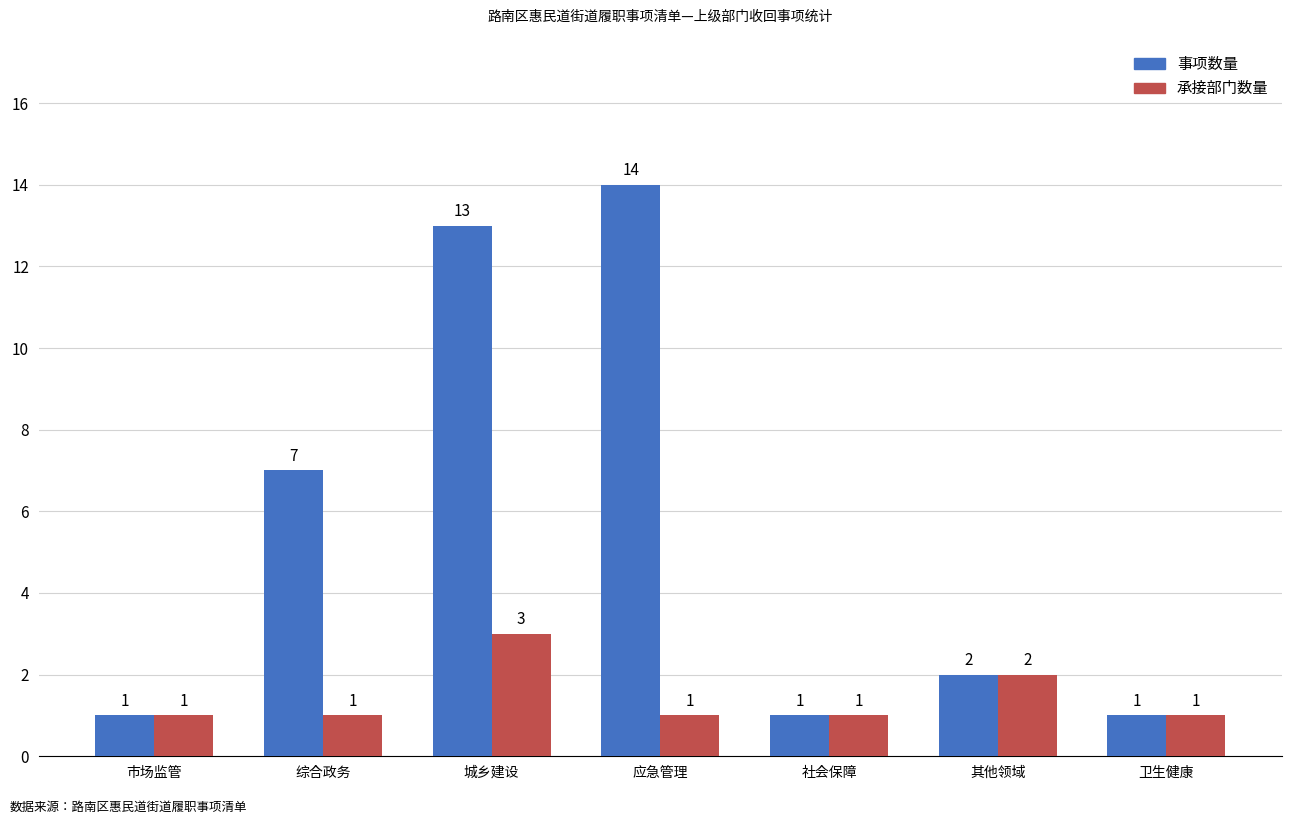

At 应急管理, list the series in order from smallest to largest.

承接部门数量, 事项数量